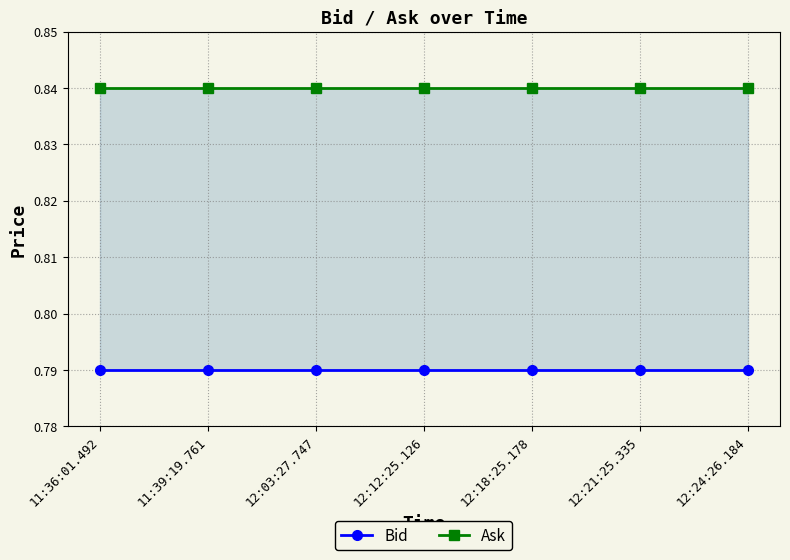

Which series has the largest total across all categories?

Ask